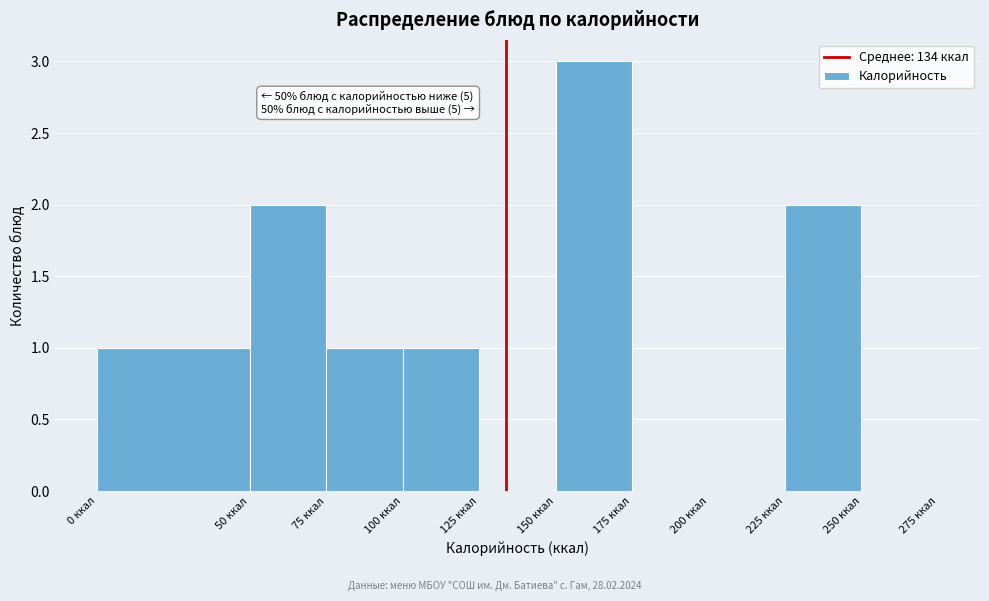

Over which range of the x-axis is the bar tallest?

150 to 175